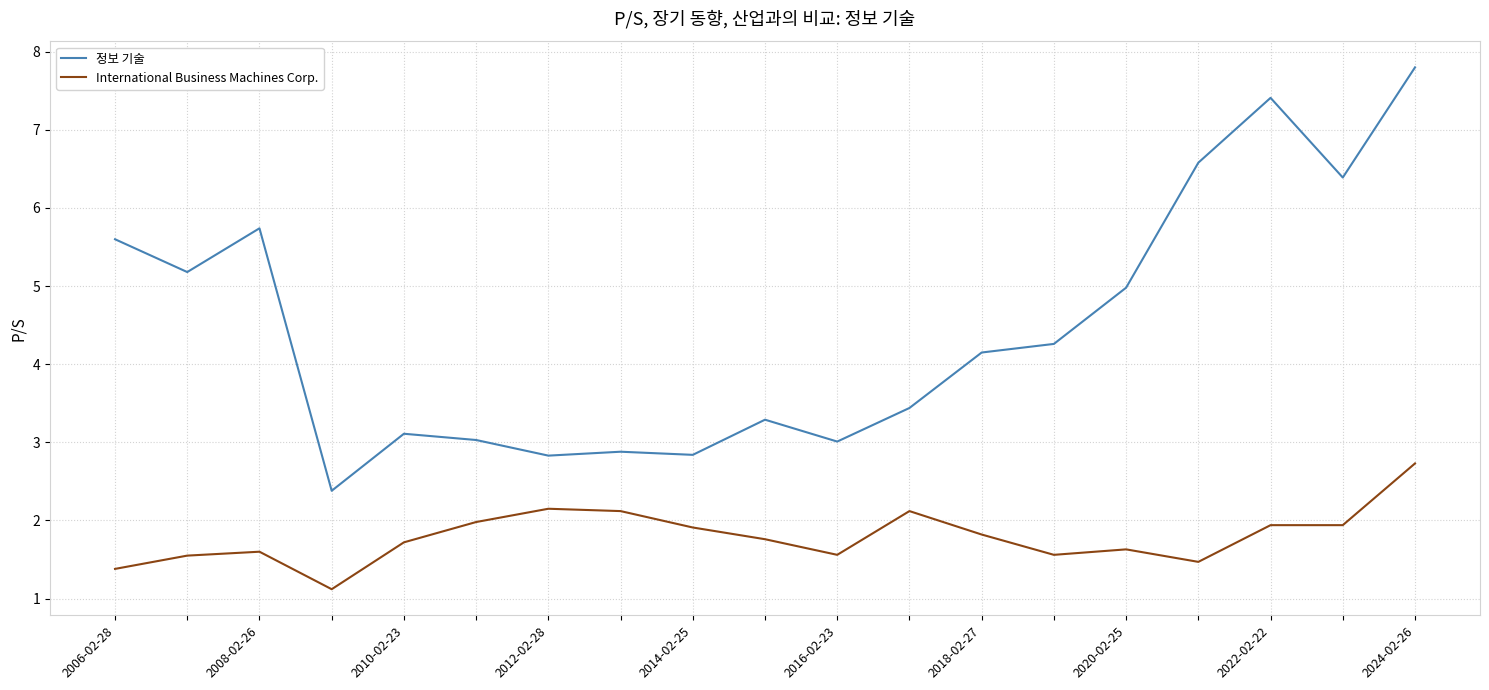

What is the highest value of the International Business Machines Corp. series?

2.7